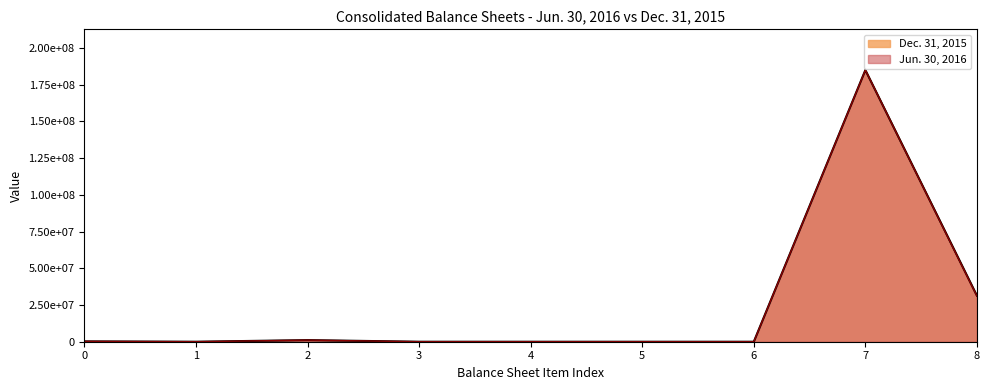

How many values in the Jun. 30, 2016 series are below 238066?

5